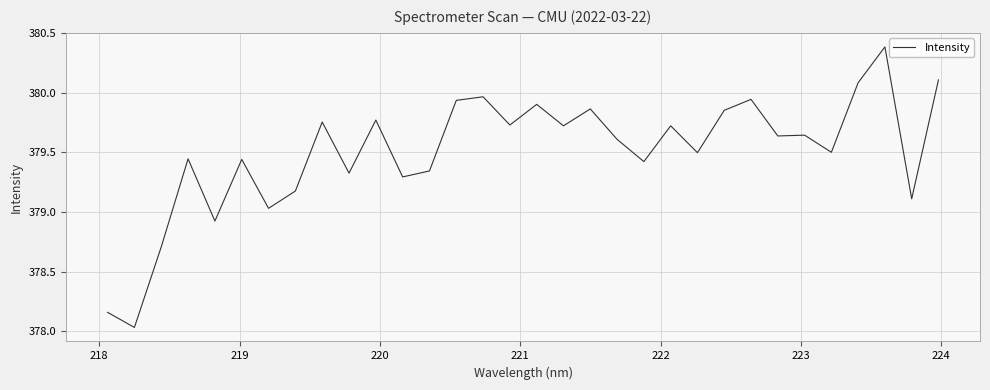

What is the greatest value displayed?

380.4